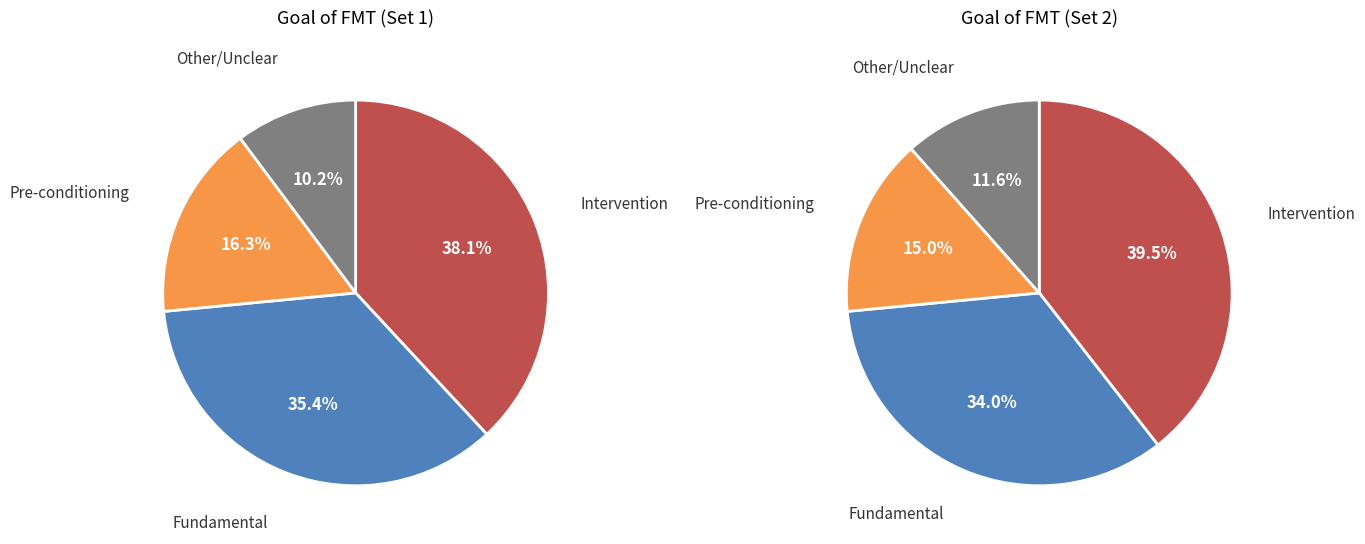

To the nearest percent, what percentage of the pie is intervention/fundamental?

5%